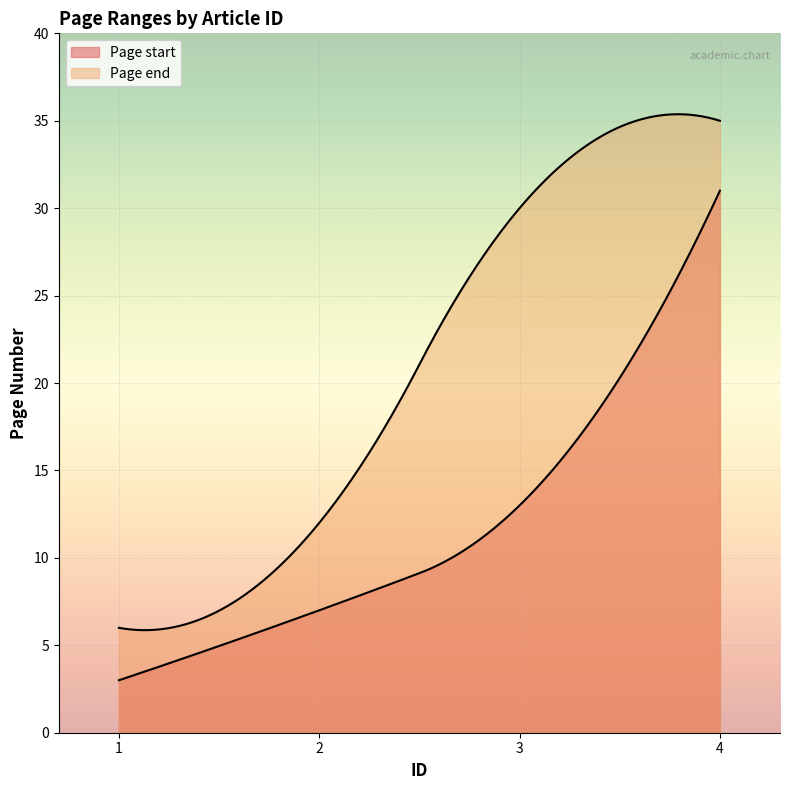

What are all the series names shown in the legend?

Page start, Page end